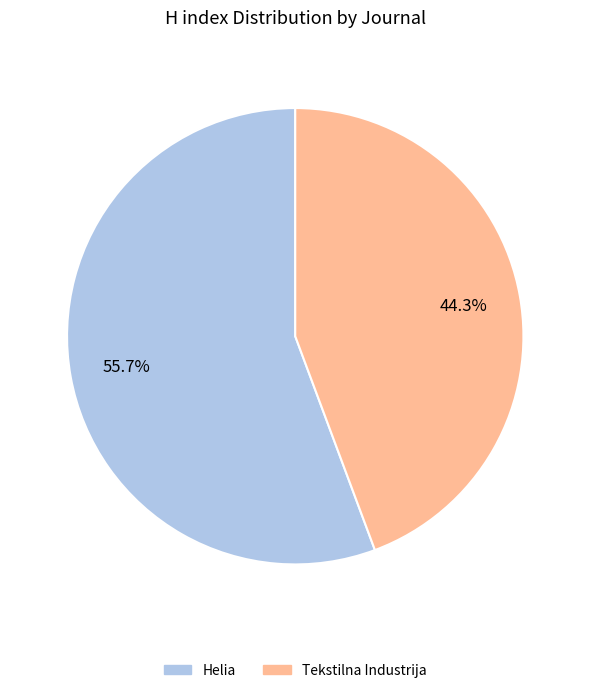

What portion of the pie excludes Tekstilna Industrija?

55.7%